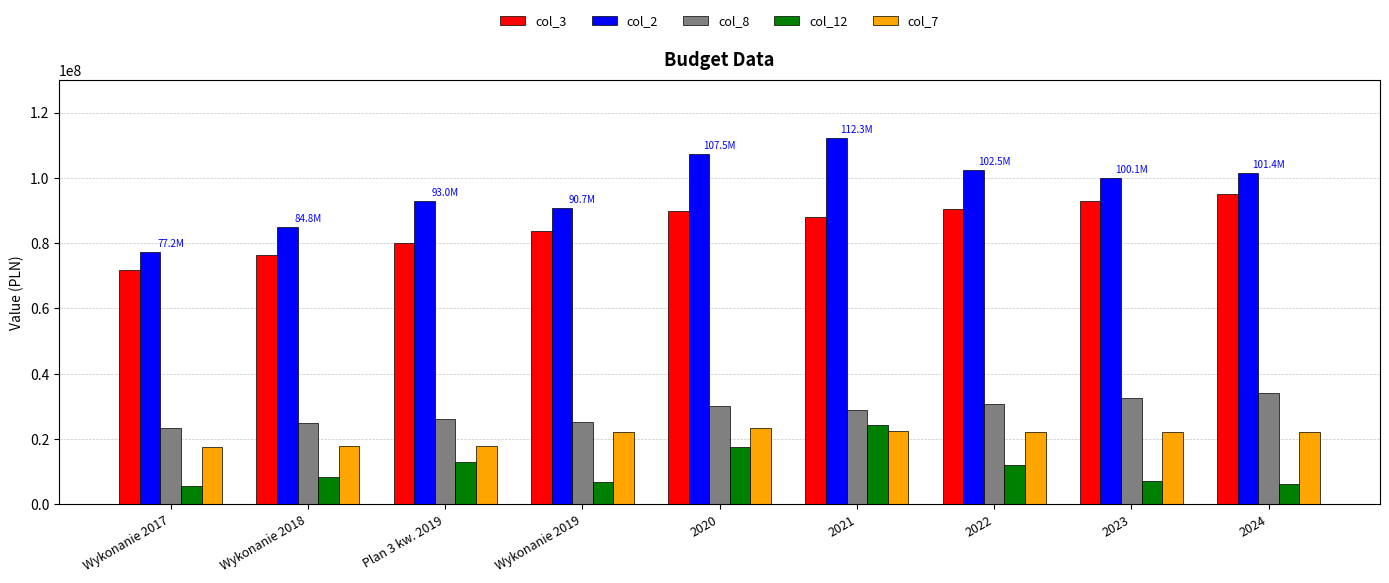

How many values in the col_3 series are below 88145958?

4